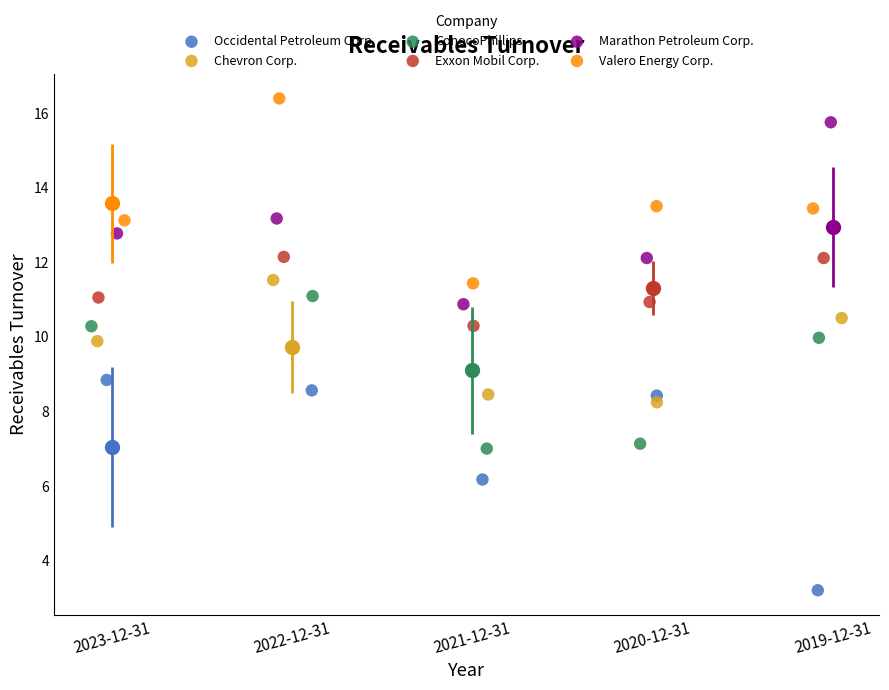

Which series reaches the maximum Y coordinate?

Valero Energy Corp.